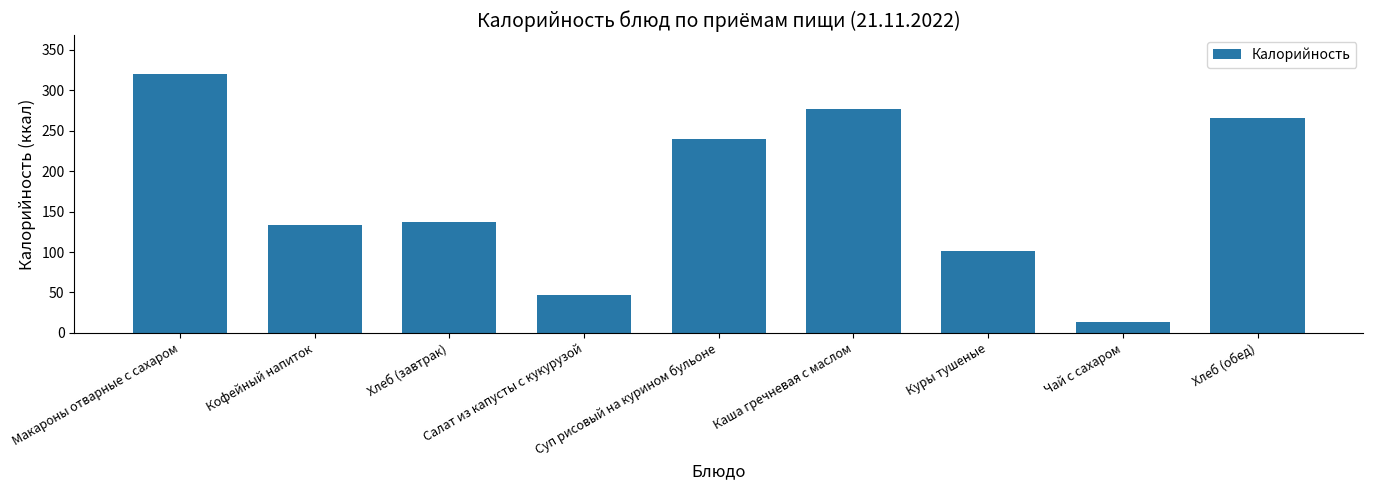

What is the difference between the values at Хлеб (обед) and Кофейный напиток?

133